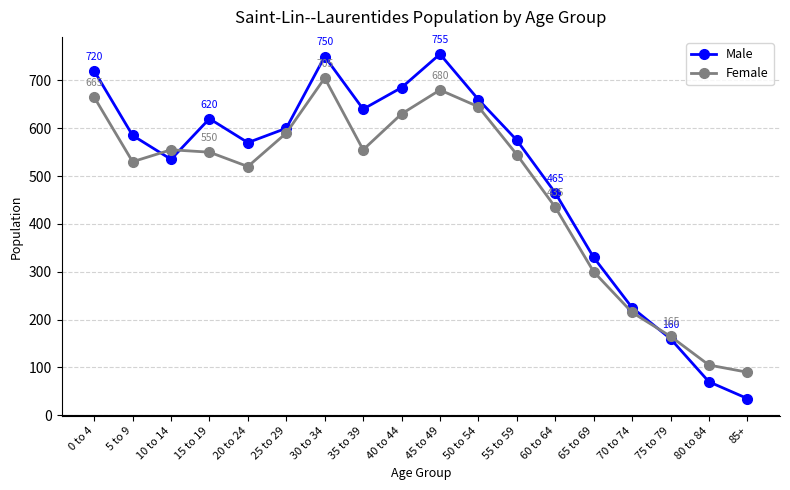

Does the chart display data point markers on the line(s)?

Yes